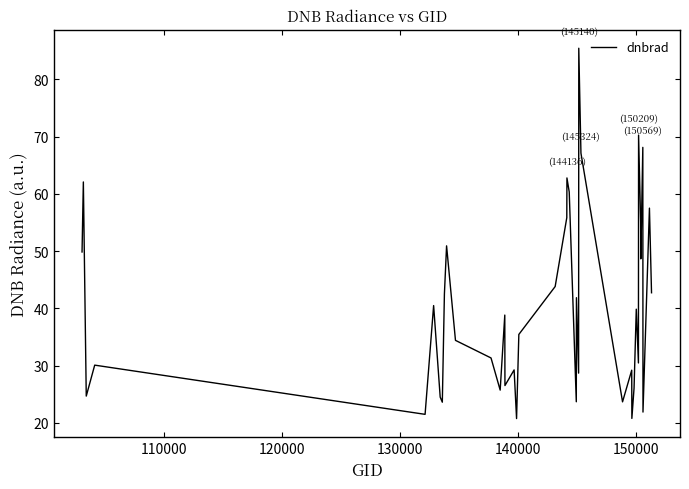

What is the smallest value displayed?

20.7